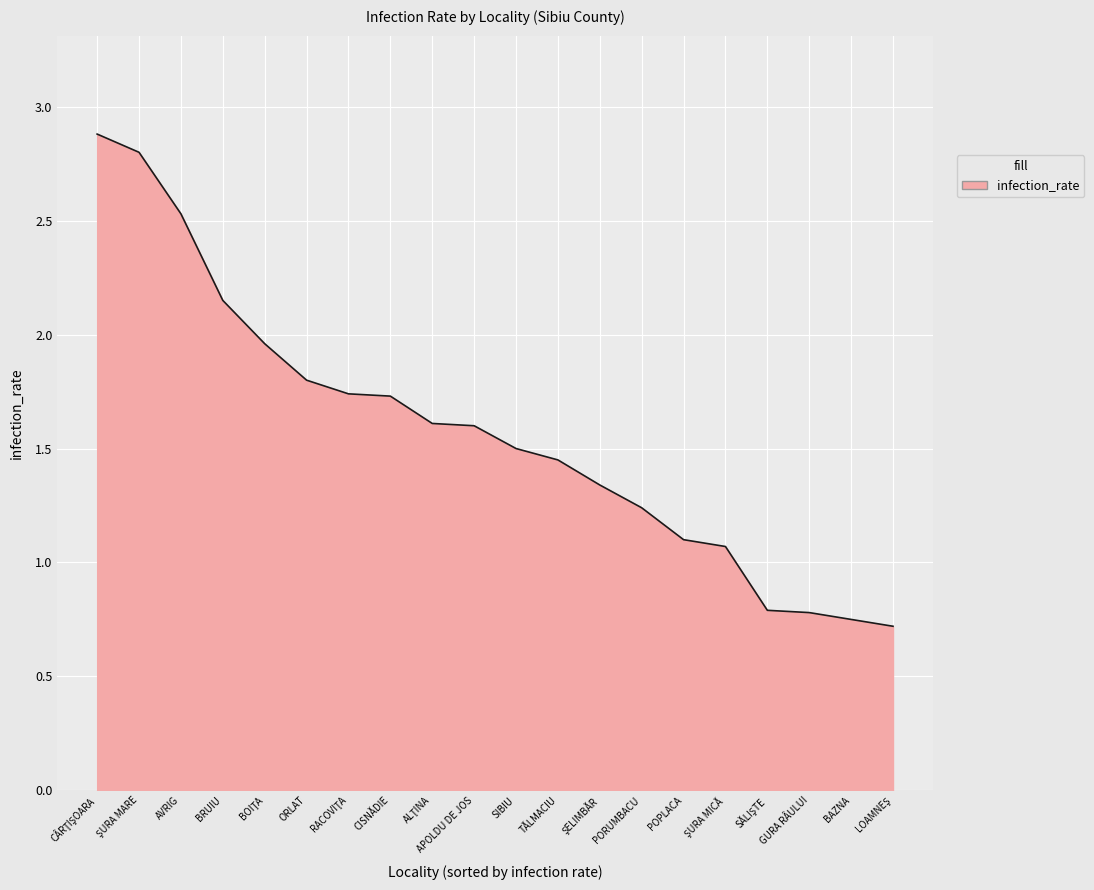

What is the approximate value at SIBIU?

1.5